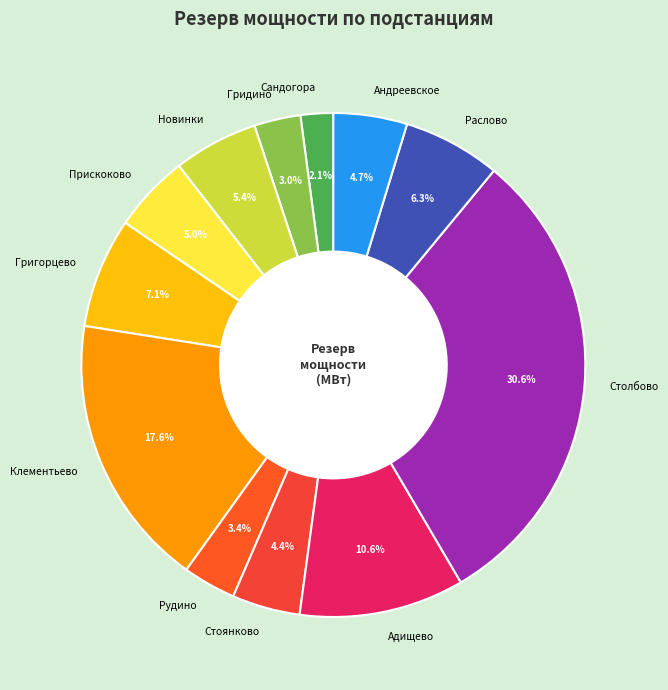

How many segments does this pie chart have?

12